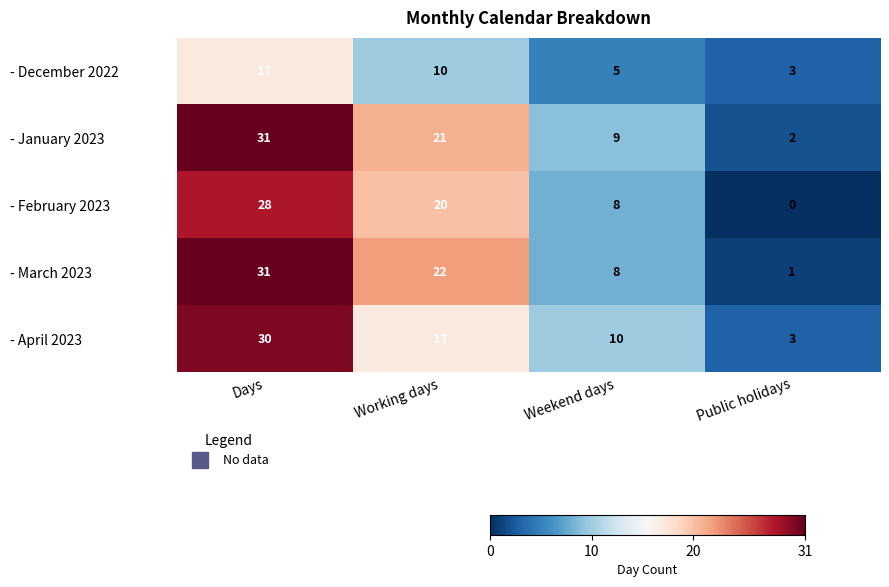

Rank the categories by - January 2023 value from lowest to highest.

Public holidays, Weekend days, Working days, Days